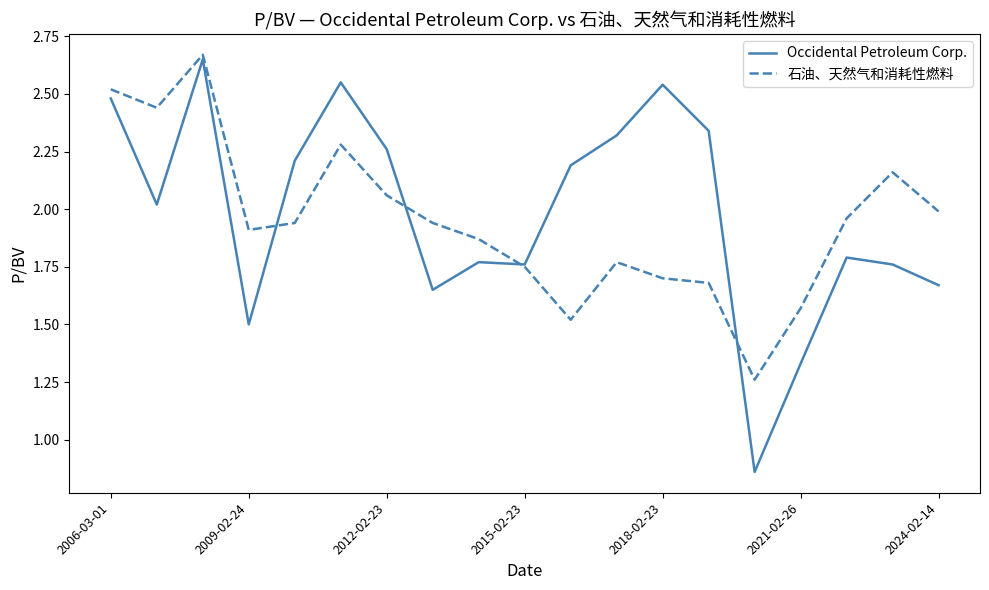

Which series has the widest spread of values?

Occidental Petroleum Corp.